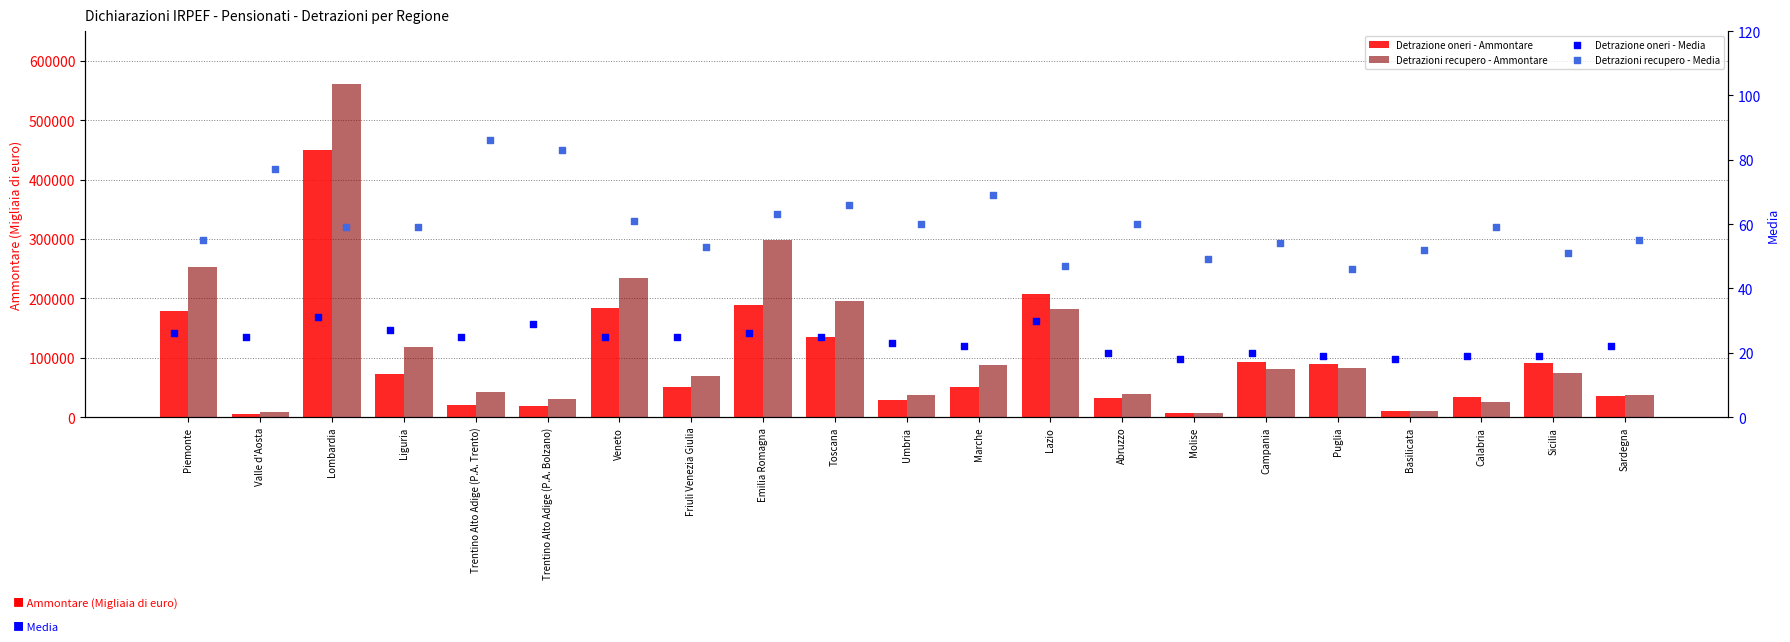

Which series reaches the maximum Y coordinate?

Detrazioni recupero - Ammontare